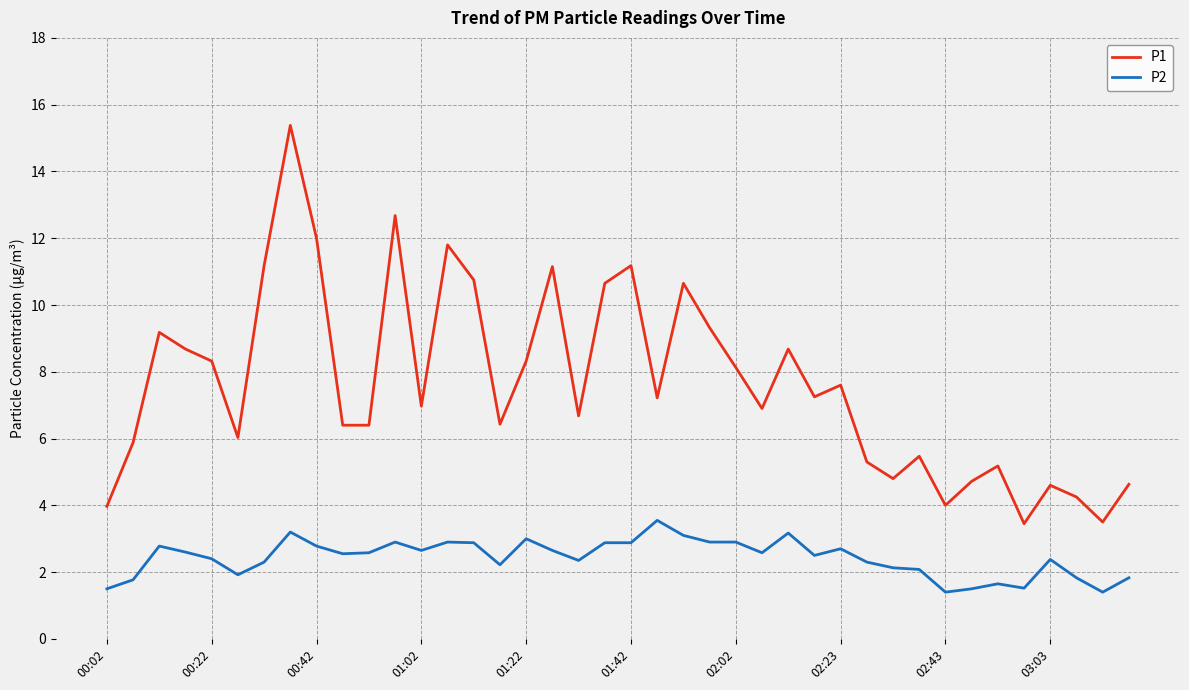

What is the difference between the maximum and minimum values in the P1 series?

11.9